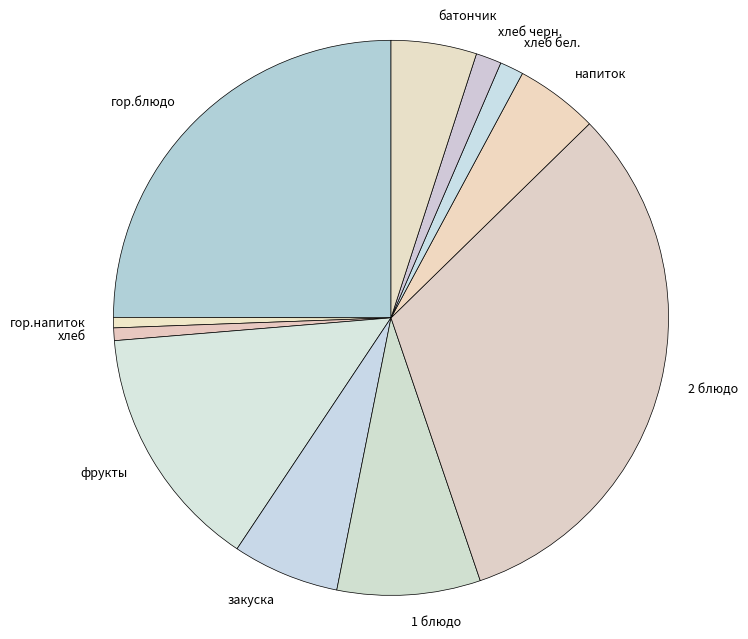

Is there any slice that represents more than half of the pie?

No